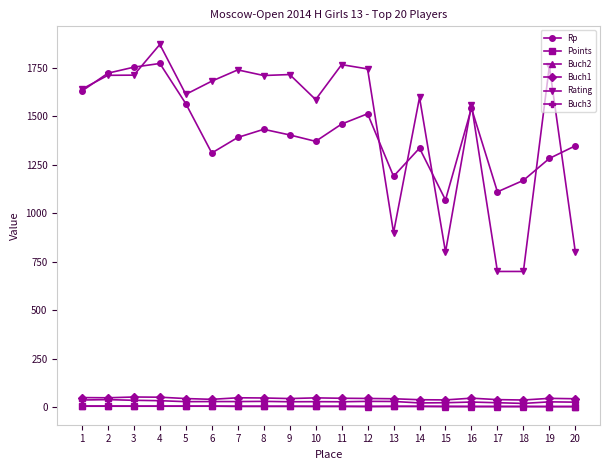

Is the value of Points at 19 greater than the value of Rp at 19?

No